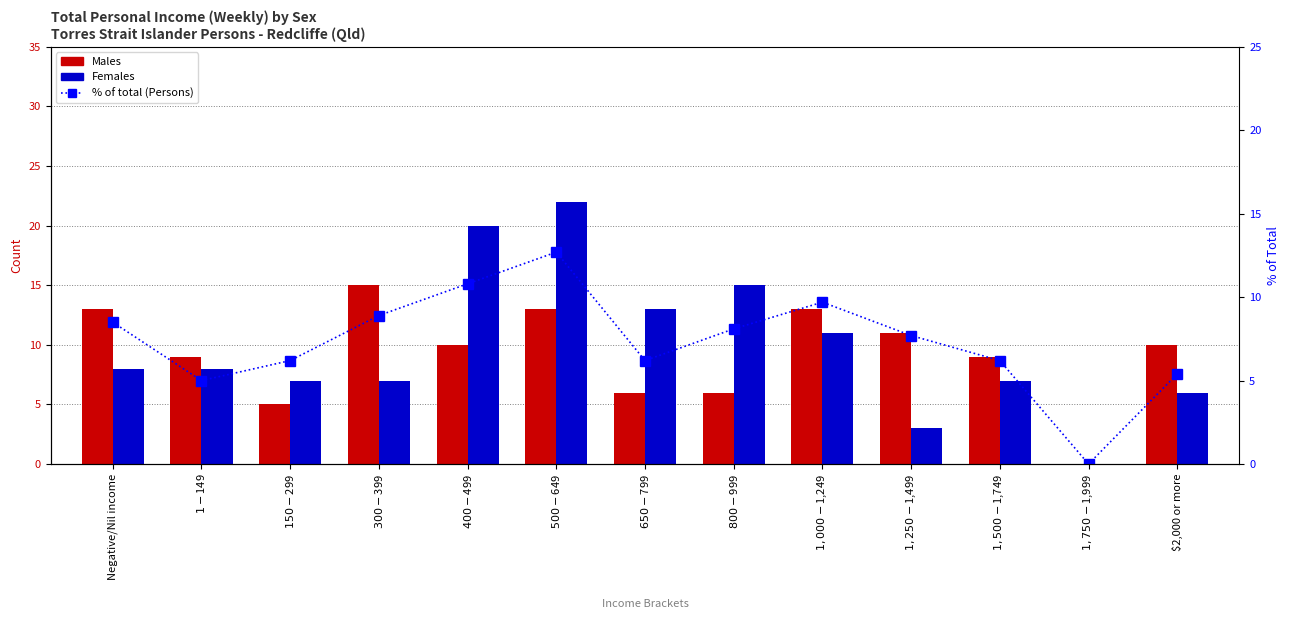

At which category is the sum across all series the highest?

$500-$649